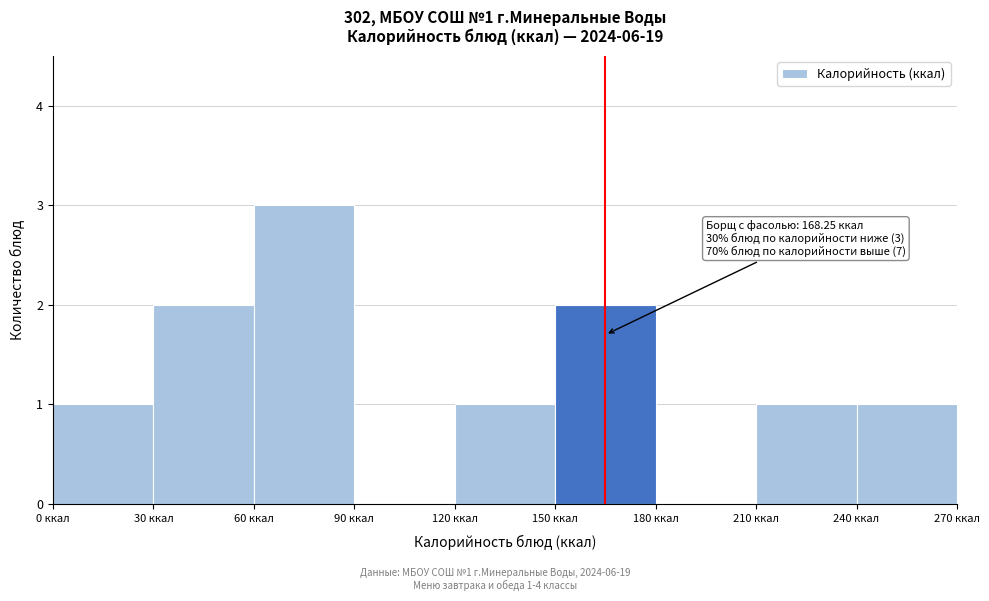

Over which range of the x-axis is the bar tallest?

60 to 90